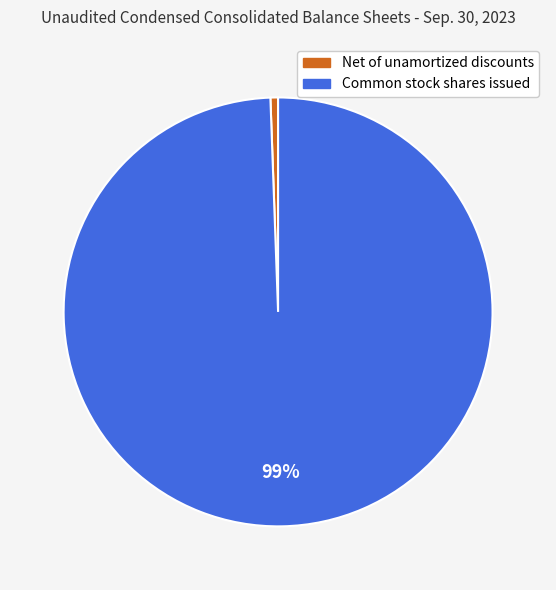

Count the number of slices in the pie.

2